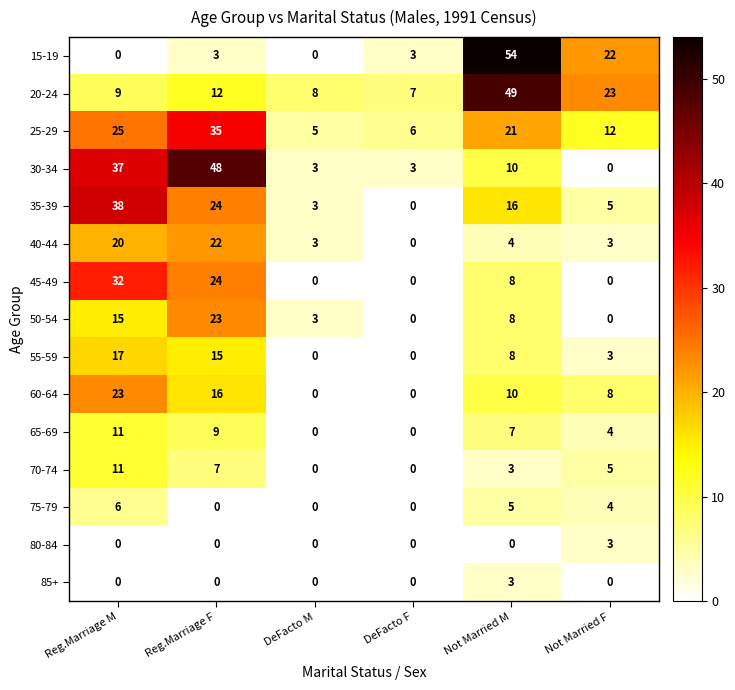

Which series has the largest total across all categories?

20-24